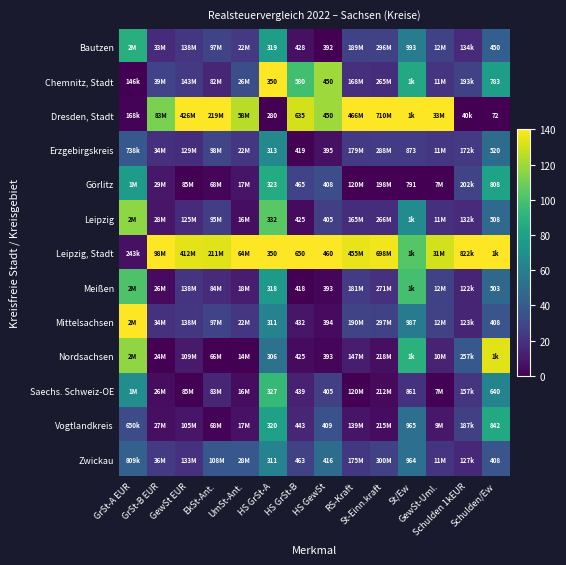

Count the number of data series in this chart.

13